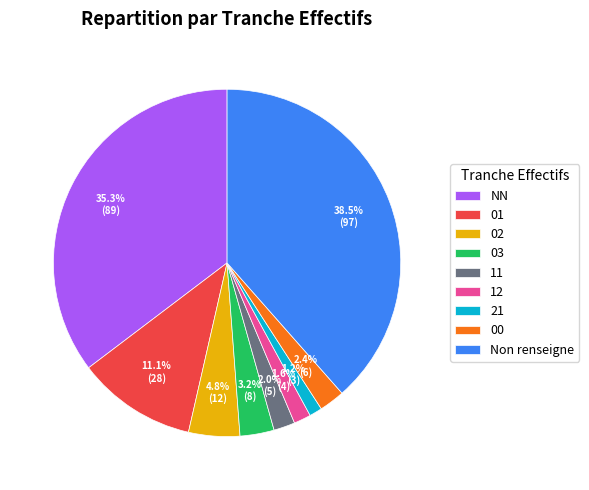

How many segments does this pie chart have?

9